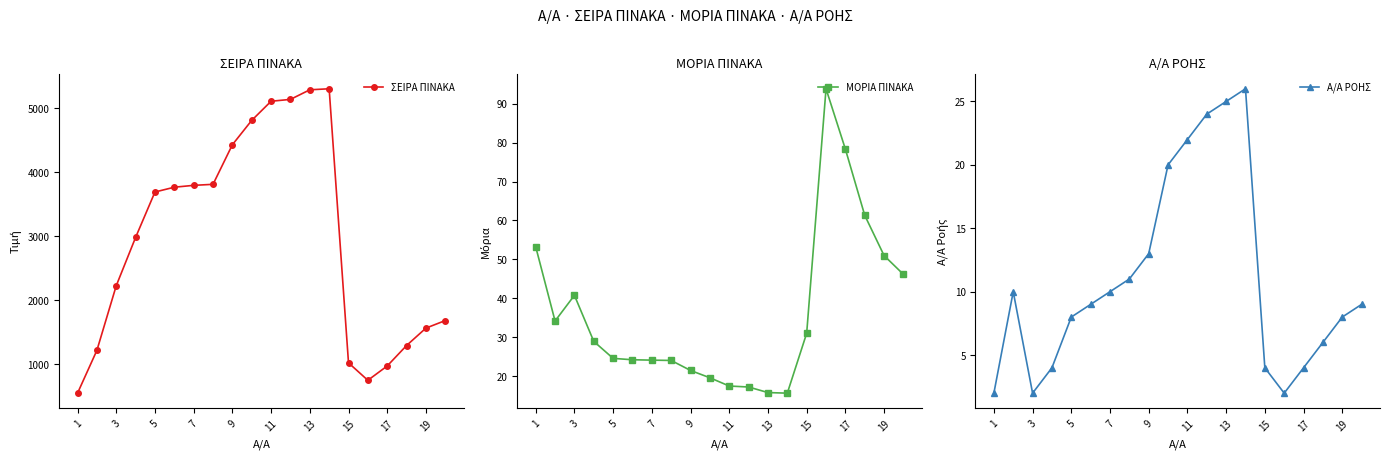

What are all the series names shown in the legend?

ΣΕΙΡΑ ΠΙΝΑΚΑ, ΜΟΡΙΑ ΠΙΝΑΚΑ, Α/Α ΡΟΗΣ